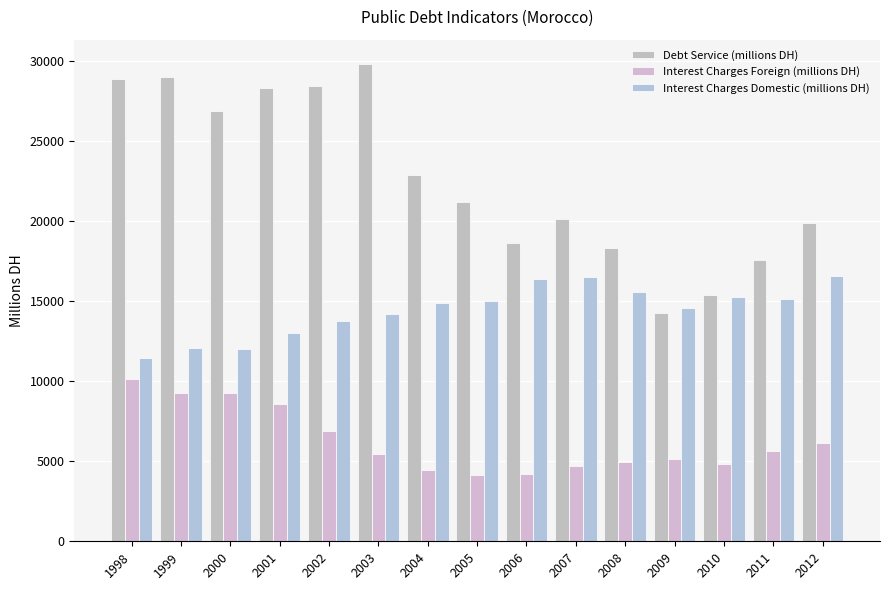

How many data points in Interest Charges Domestic (millions DH) are less than 14879?

7